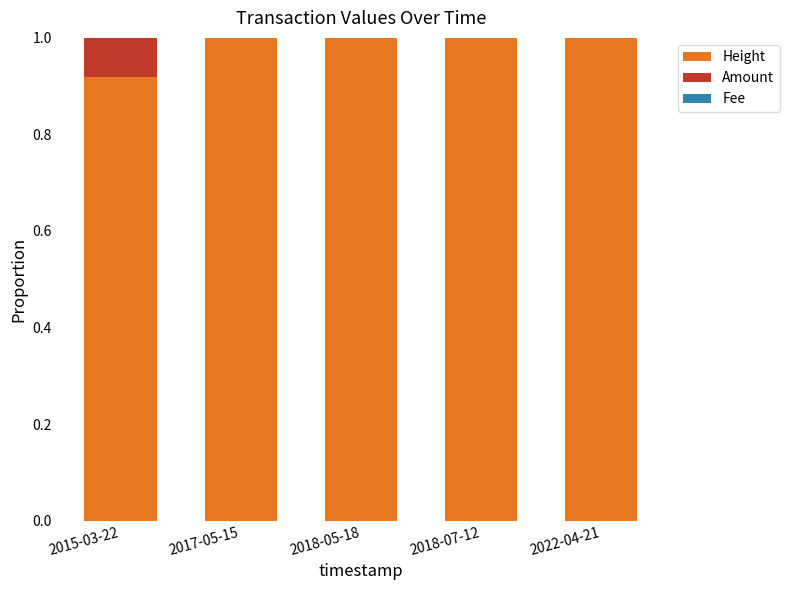

What is the maximum value for Height?

1.0